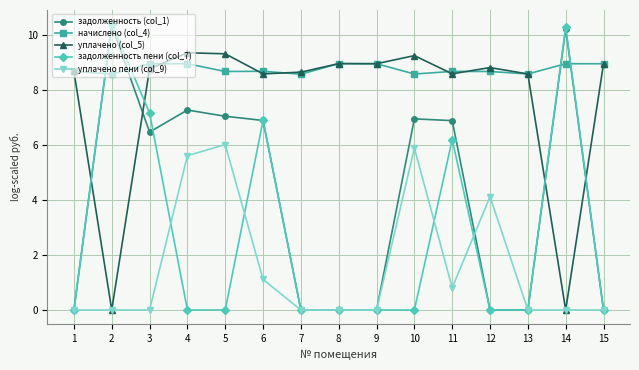

What are all the series names shown in the legend?

задолженность (col_1), начислено (col_4), уплачено (col_5), задолженность пени (col_7), уплачено пени (col_9)